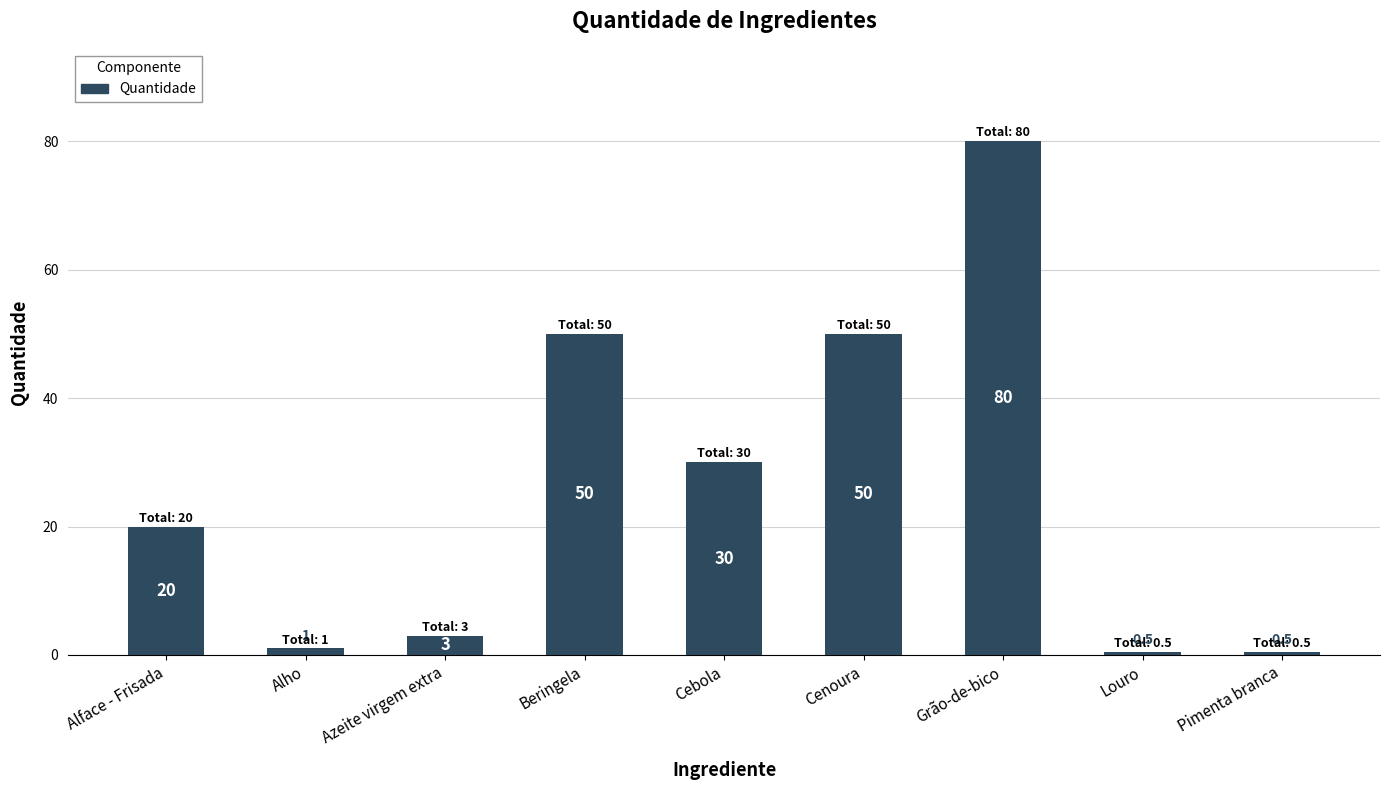

How many bars are there in total?

9